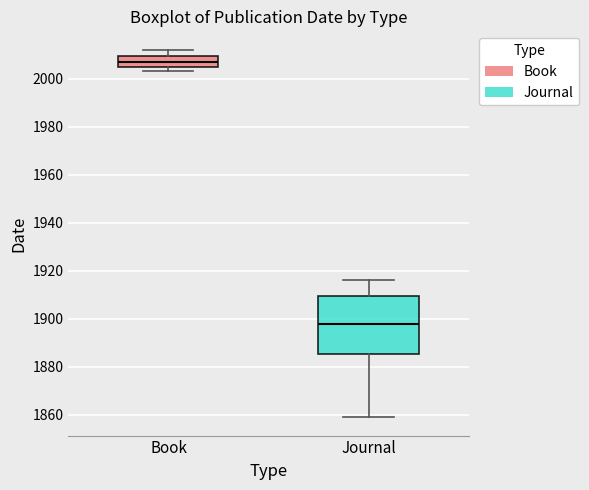

Comparing the boxes themselves (not the whiskers), which one is the tallest?

Journal